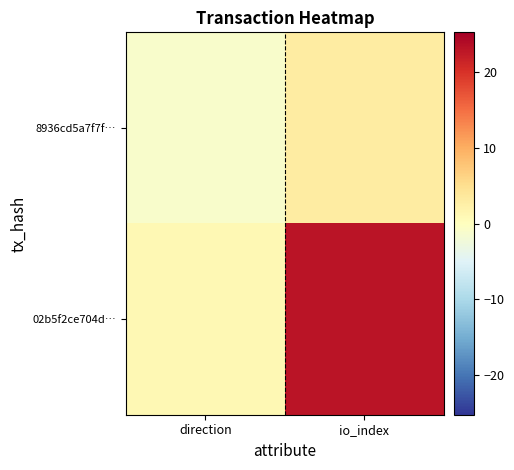

Reading left to right, what are all the values shown in this chart?

8936cd5a7f7f…: direction=-1	io_index=3
02b5f2ce704d…: direction=1	io_index=23